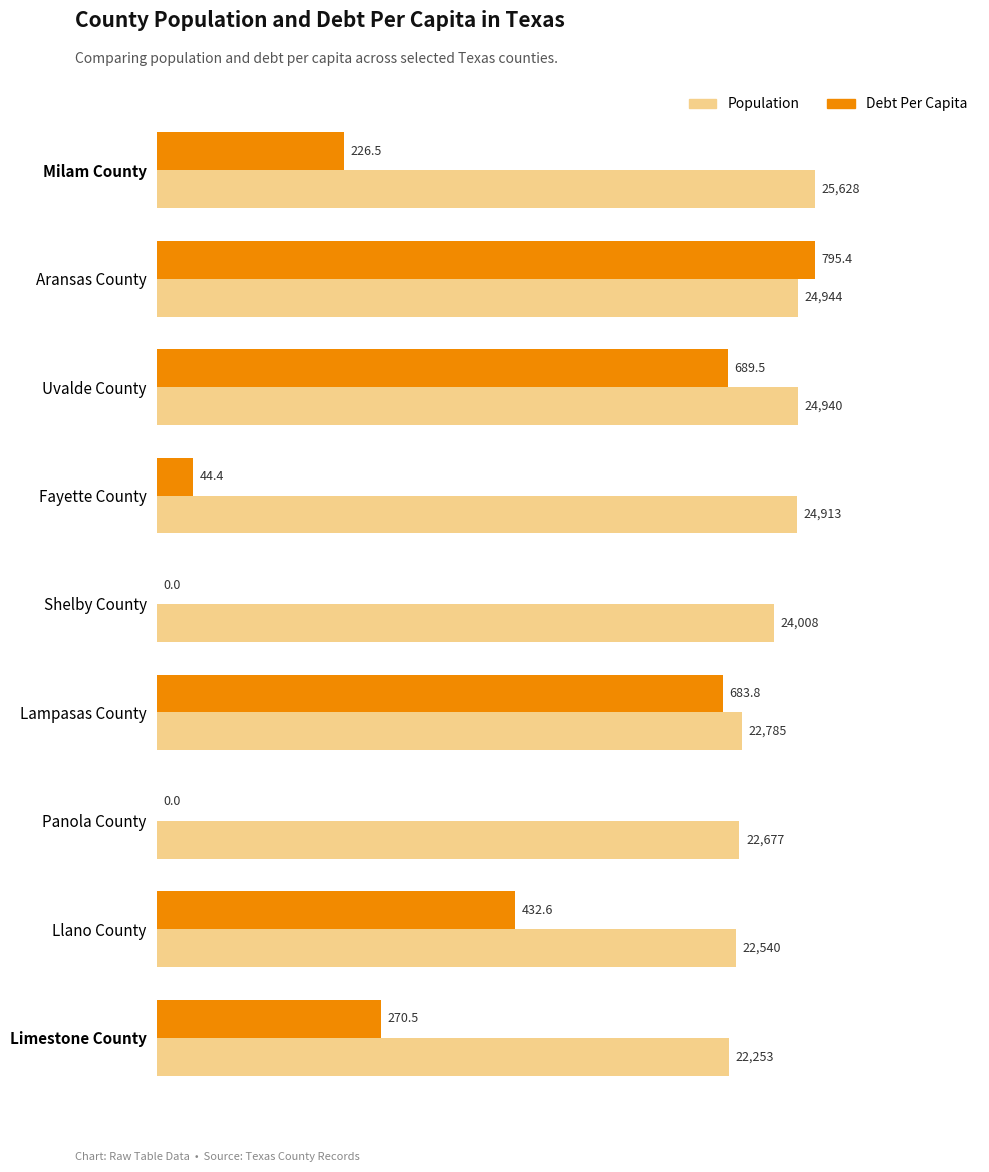

Which category has the highest value in the Population series?

Milam County